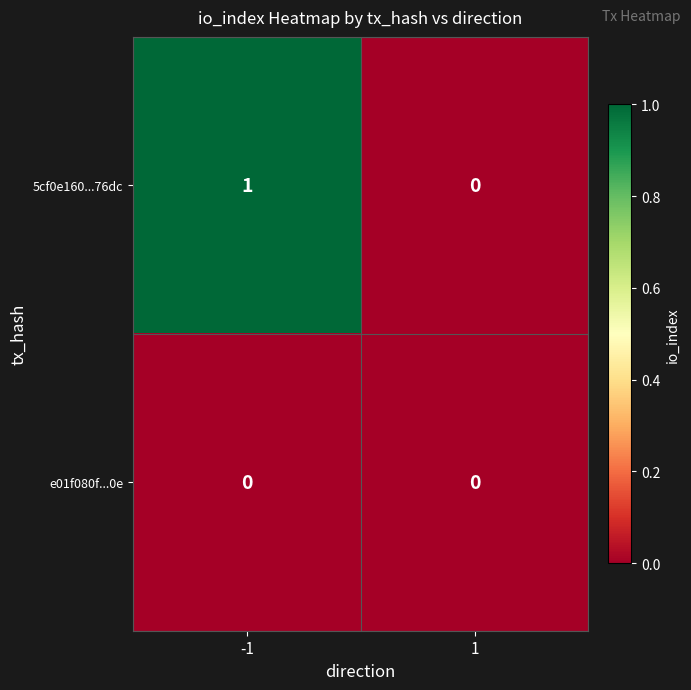

List the series in order of their overall mean, highest first.

5cf0e160...76dc, e01f080f...0e